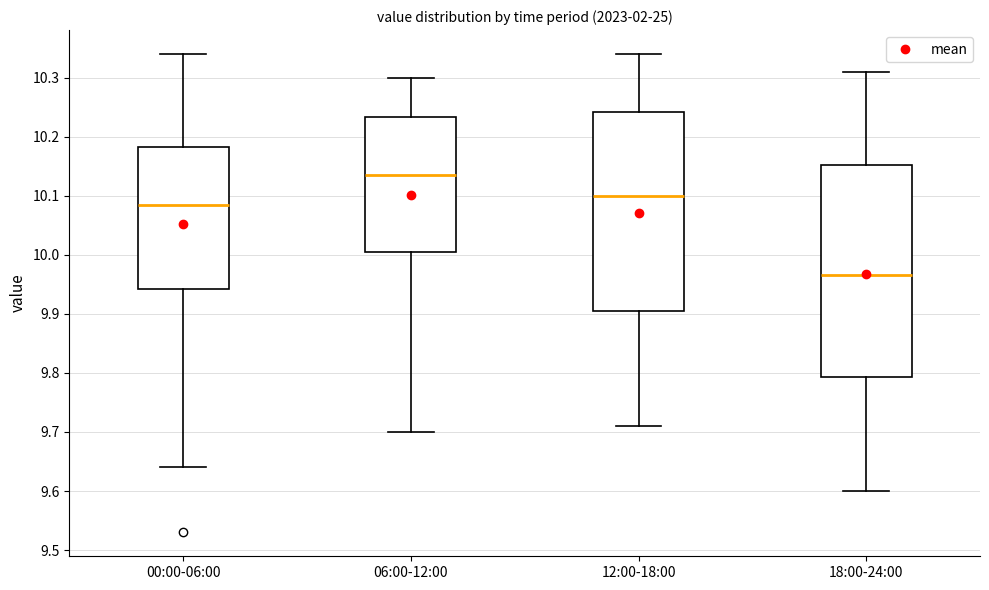

Reading left to right, transcribe this box plot: for each box, give where its median line is, the range the box spans, and where its two whiskers end, as read against the y-axis. The values are not printed on the chart, so give them approximately, as read against the axis.

00:00-06:00: median 10.09, box 9.94 to 10.18, whiskers 9.64 to 10.34
06:00-12:00: median 10.14, box 10.01 to 10.23, whiskers 9.70 to 10.30
12:00-18:00: median 10.10, box 9.91 to 10.24, whiskers 9.71 to 10.34
18:00-24:00: median 9.97, box 9.79 to 10.15, whiskers 9.60 to 10.31